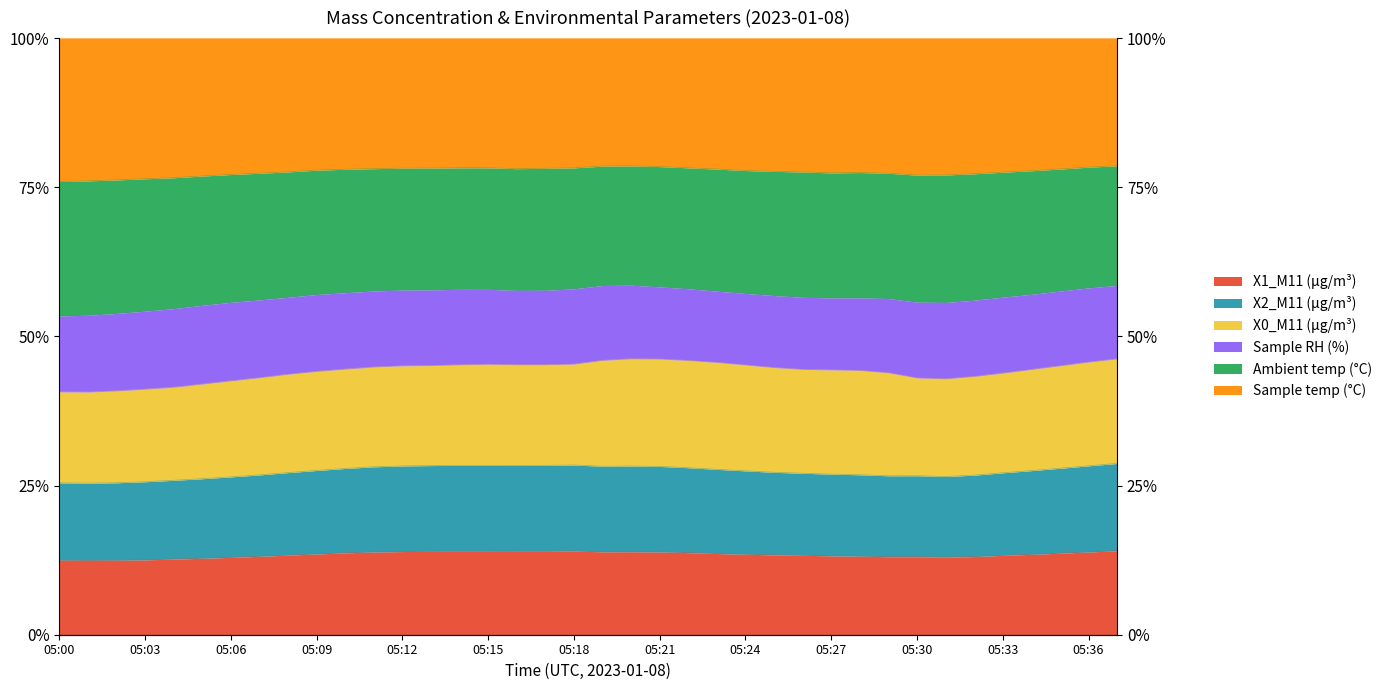

True or false: X0_M11 (μg/m³) and X1_M11 (μg/m³) cross at least once.

False